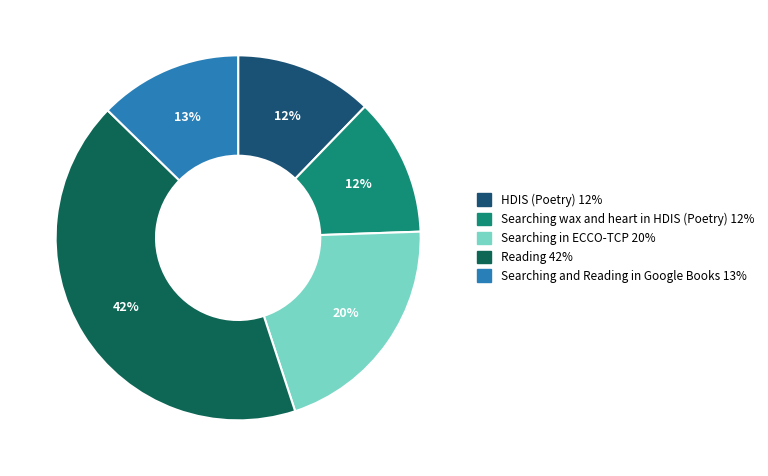

The Searching in ECCO-TCP slice represents 35% of the pie. True or false?

False